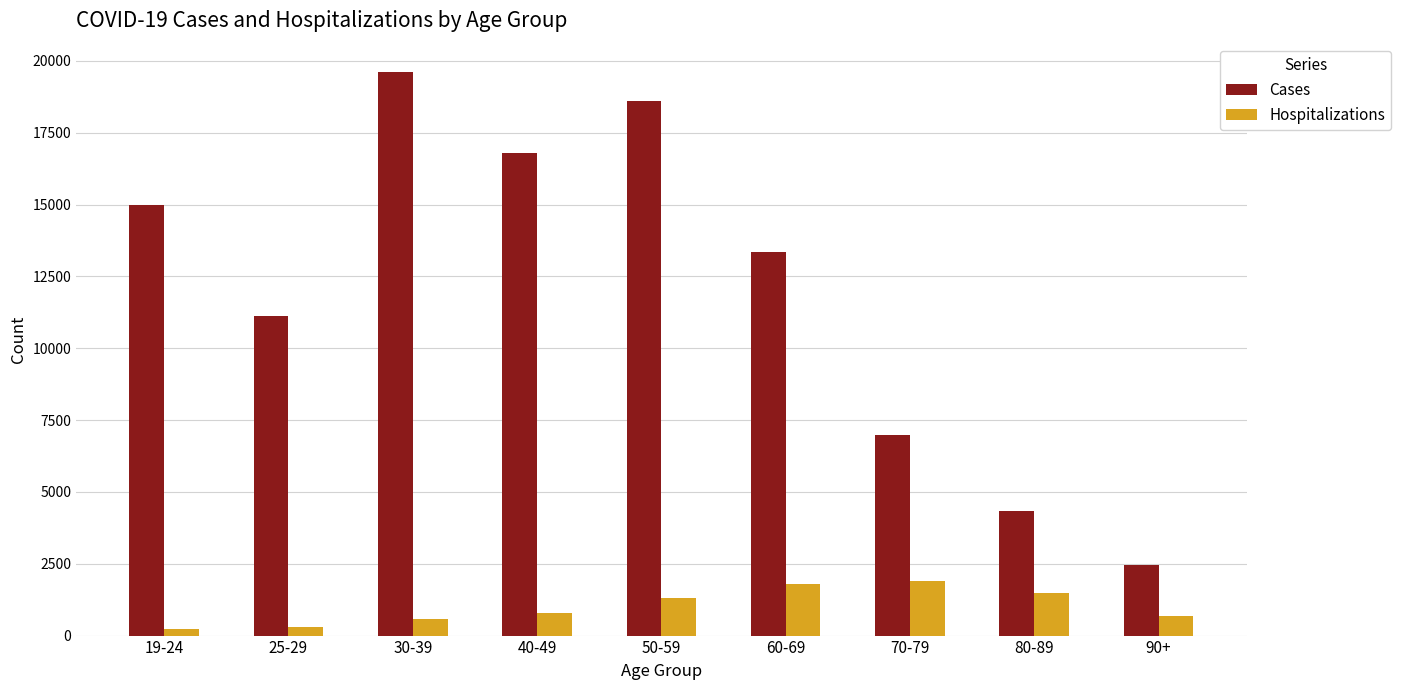

The value of Hospitalizations at 70-79 is 1901. True or false?

True